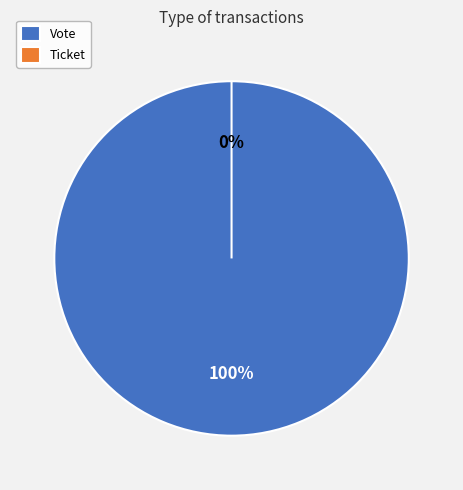

Is it true that Vote is 99% of the pie?

False